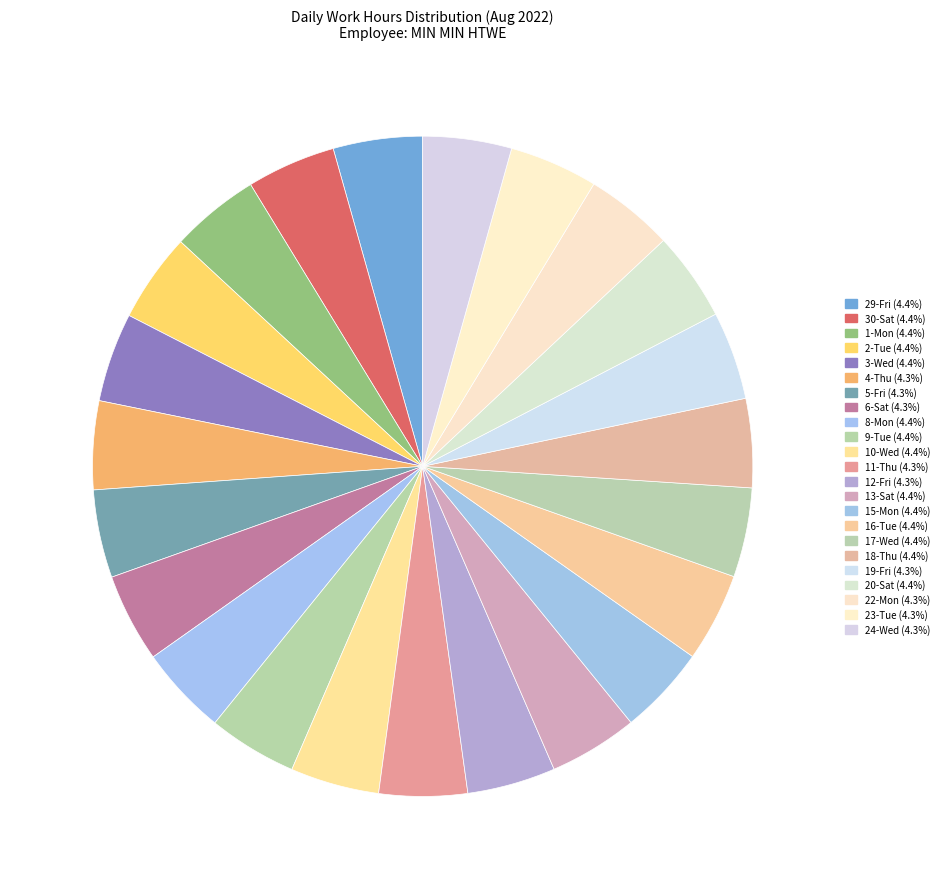

Rank the categories by value from highest to lowest.

17-Wed, 29-Fri, 1-Mon, 8-Mon, 20-Sat, 15-Mon, 3-Wed, 30-Sat, 2-Tue, 9-Tue, 10-Wed, 13-Sat, 16-Tue, 18-Thu, 6-Sat, 24-Wed, 4-Thu, 22-Mon, 23-Tue, 12-Fri, 11-Thu, 19-Fri, 5-Fri